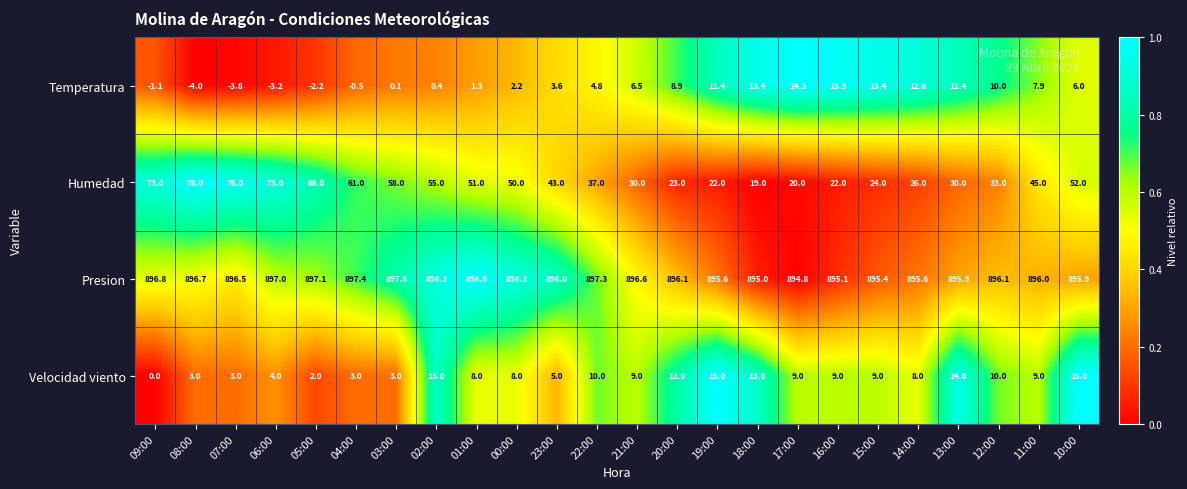

What is the approximate value of Velocidad viento at 05:00?

2.0